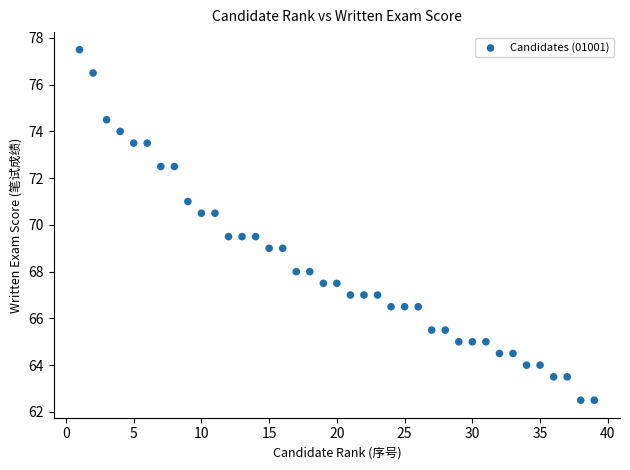

What is the range of Y values (max minus min)?

15.0